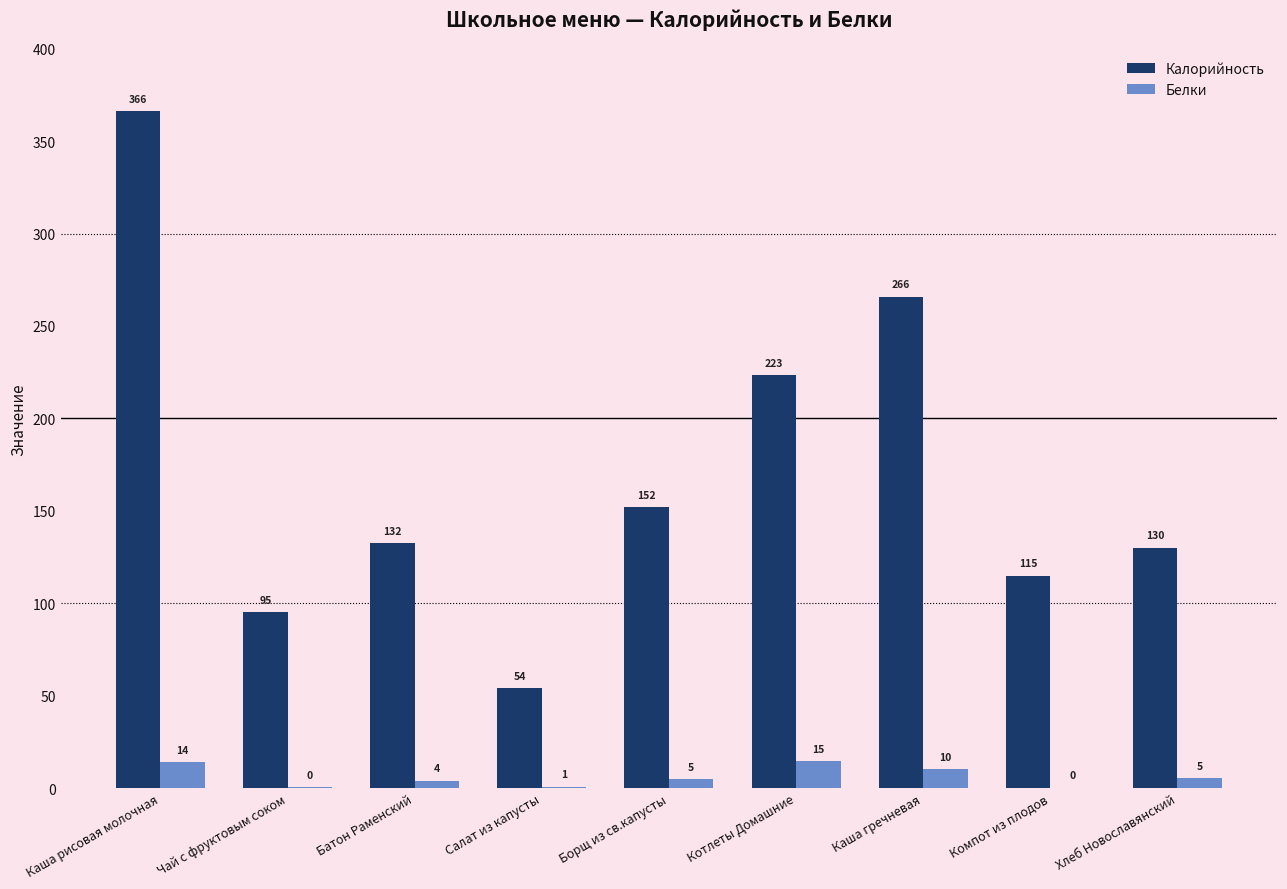

Count the number of categories in the chart.

9